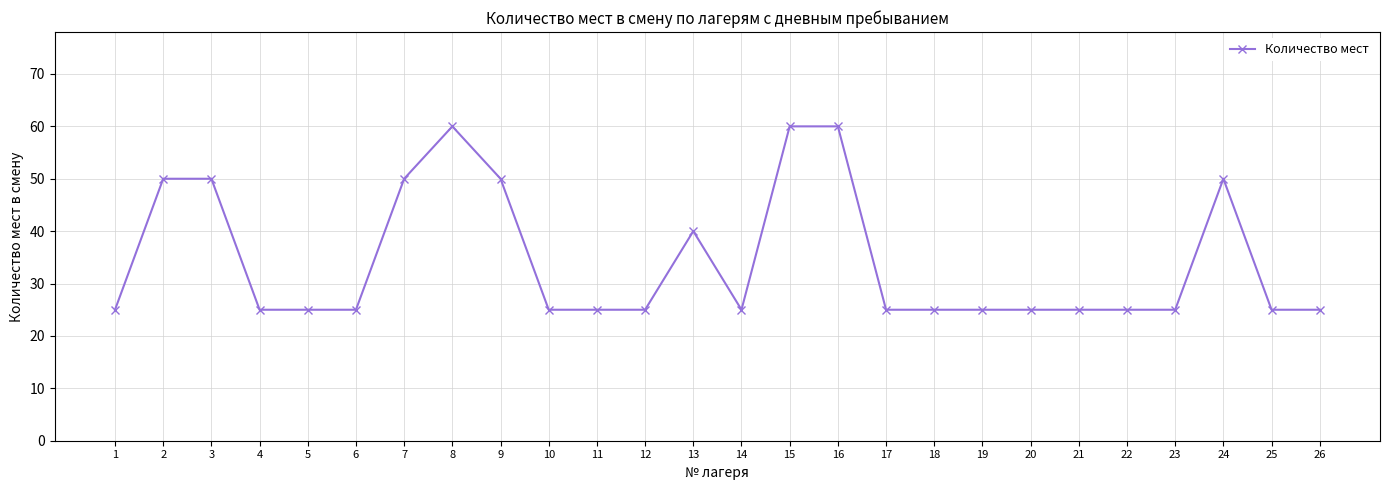

True or false: the data has more than 2 interior local peaks.

True